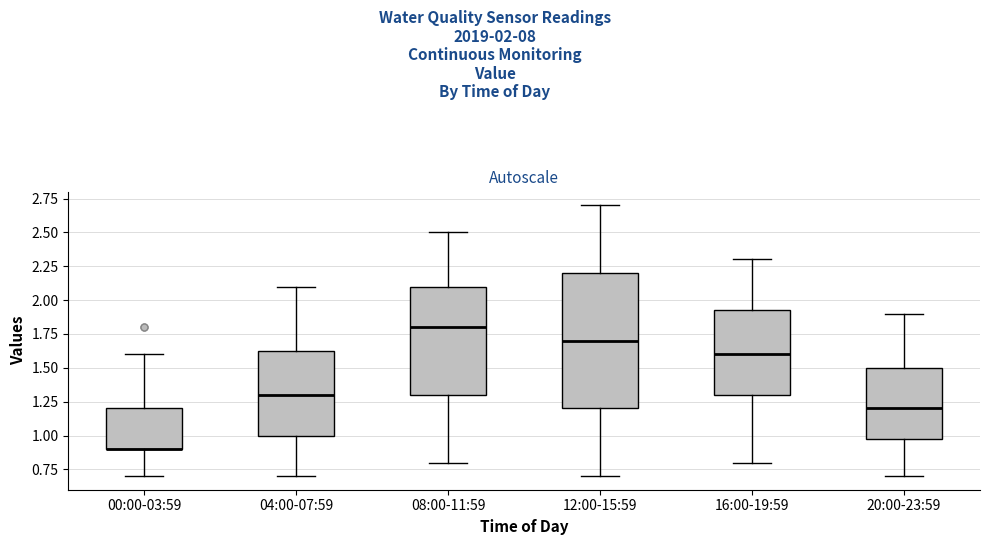

Reading left to right, read every box against the y-axis: the position of its median line, the range the box covers, and the ends of its whiskers. The values are not printed on the chart, so give them approximately, as read against the axis.

00:00-03:59: median 0.90 (drawn on the box's lower edge), box 0.90 to 1.20, whiskers 0.70 to 1.60
04:00-07:59: median 1.30, box 1.00 to 1.65, whiskers 0.70 to 2.10
08:00-11:59: median 1.80, box 1.30 to 2.10, whiskers 0.80 to 2.50
12:00-15:59: median 1.70, box 1.20 to 2.20, whiskers 0.70 to 2.70
16:00-19:59: median 1.60, box 1.30 to 1.95, whiskers 0.80 to 2.30
20:00-23:59: median 1.20, box 1.00 to 1.50, whiskers 0.70 to 1.90